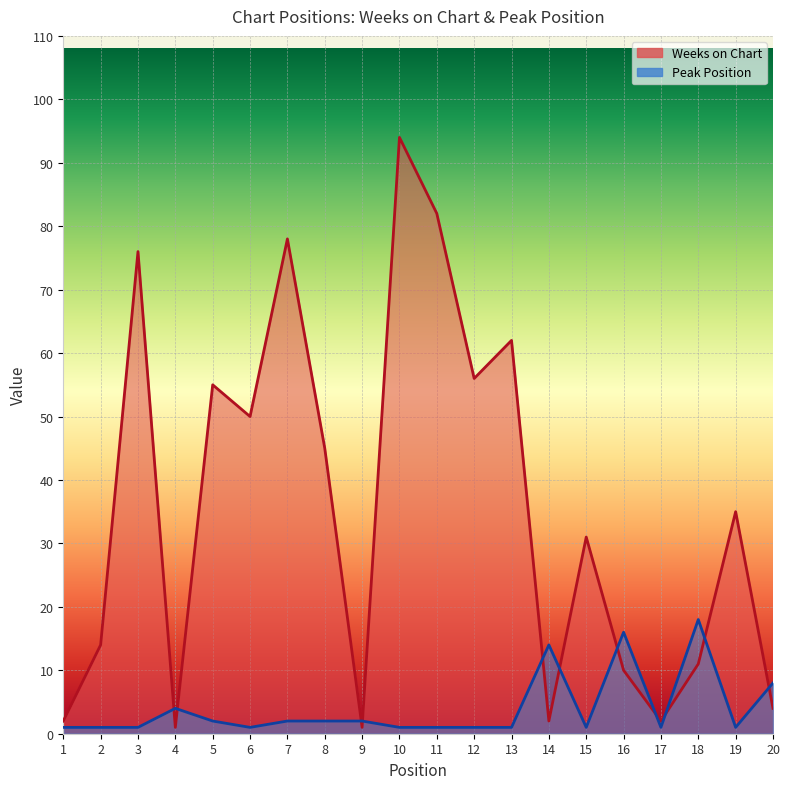

What is the difference between the maximum and minimum values in the Weeks on Chart series?

93